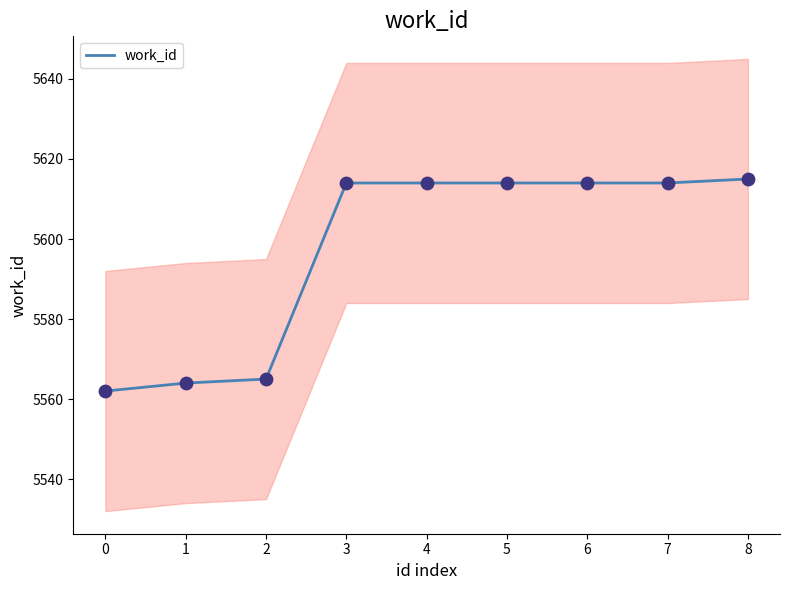

What is the minimum value for work_id?

5562